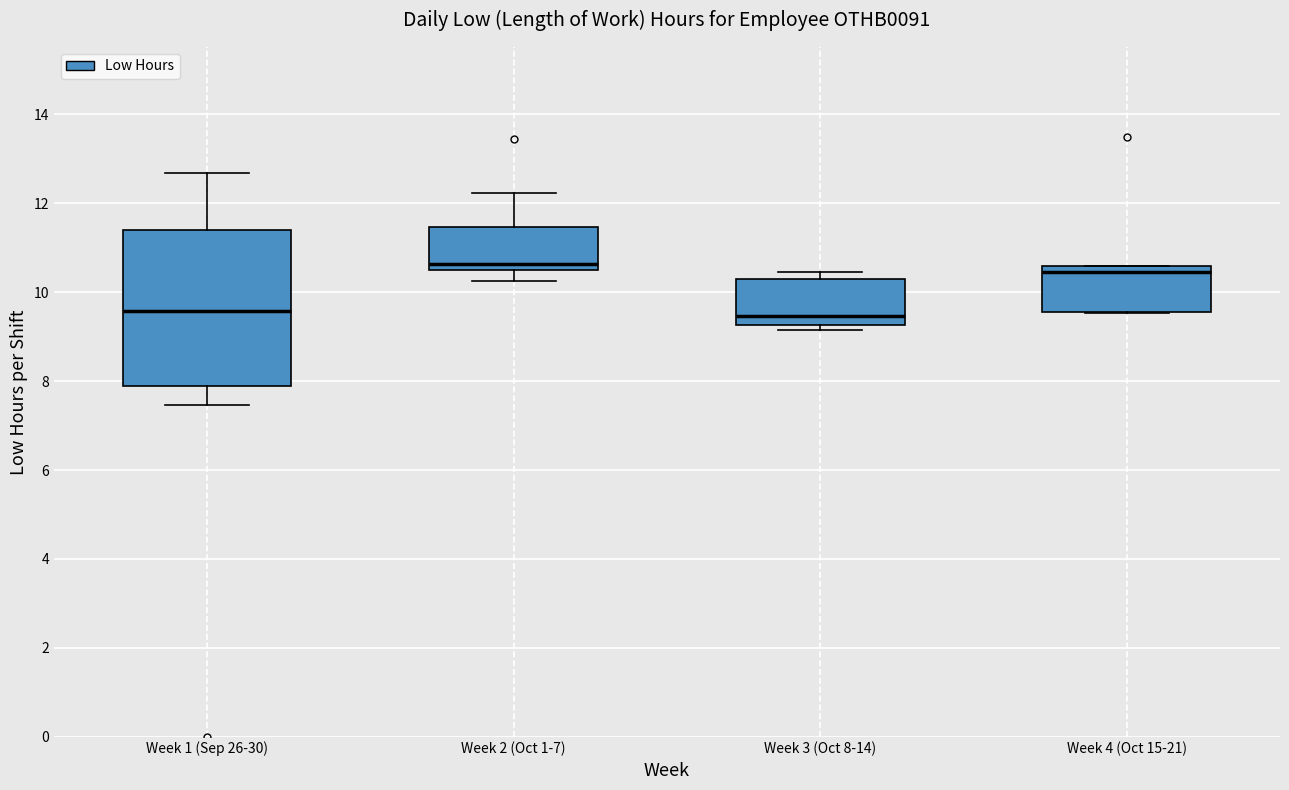

Which box is the tallest, from its lower edge to its upper edge?

Week 1 (Sep 26-30)